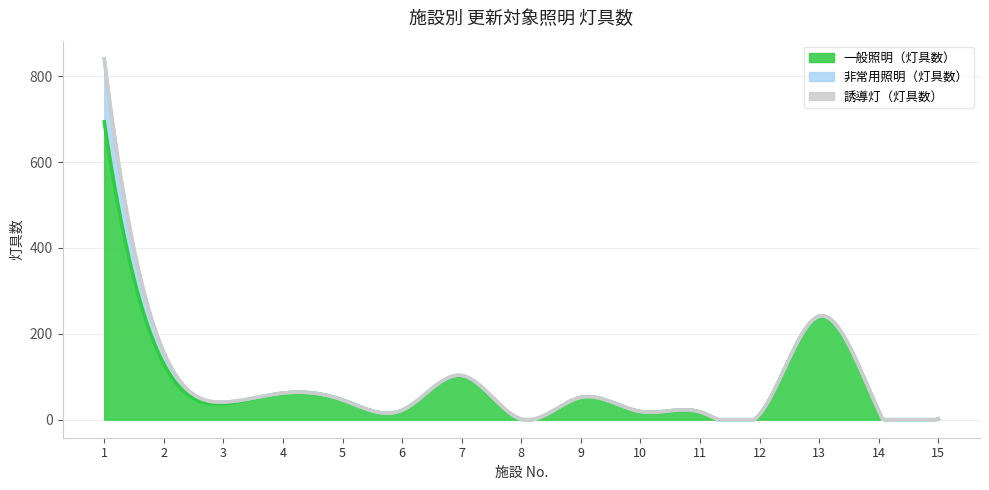

Does the chart display data point markers on the line(s)?

No